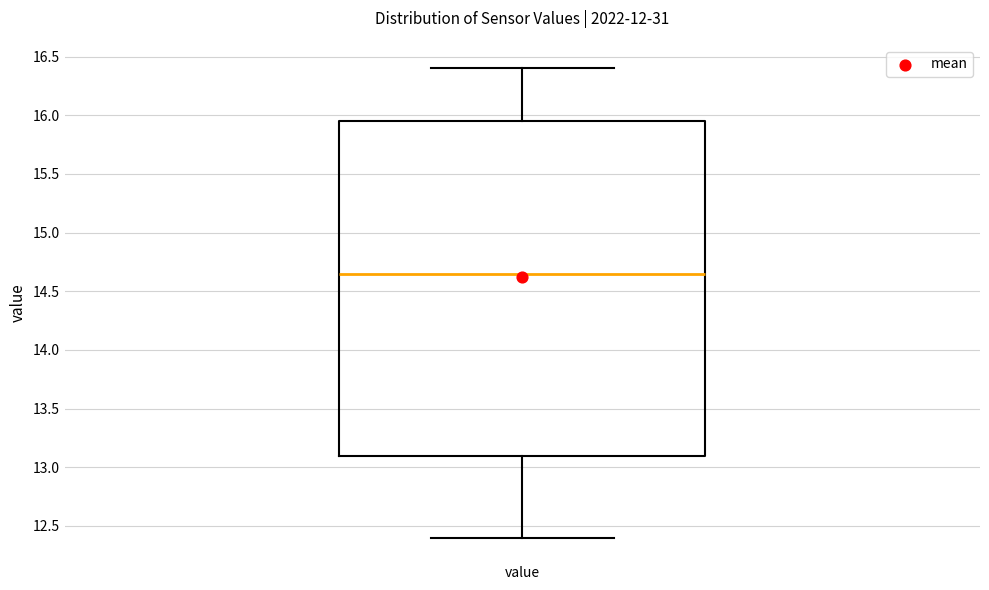

Read this box plot against the y-axis: the position of the median line, the range covered by the box, and the ends of both whiskers. The values are not printed on the chart, so give them approximately, as read against the axis.

median 14.65, box 13.10 to 15.95, whiskers 12.40 to 16.40